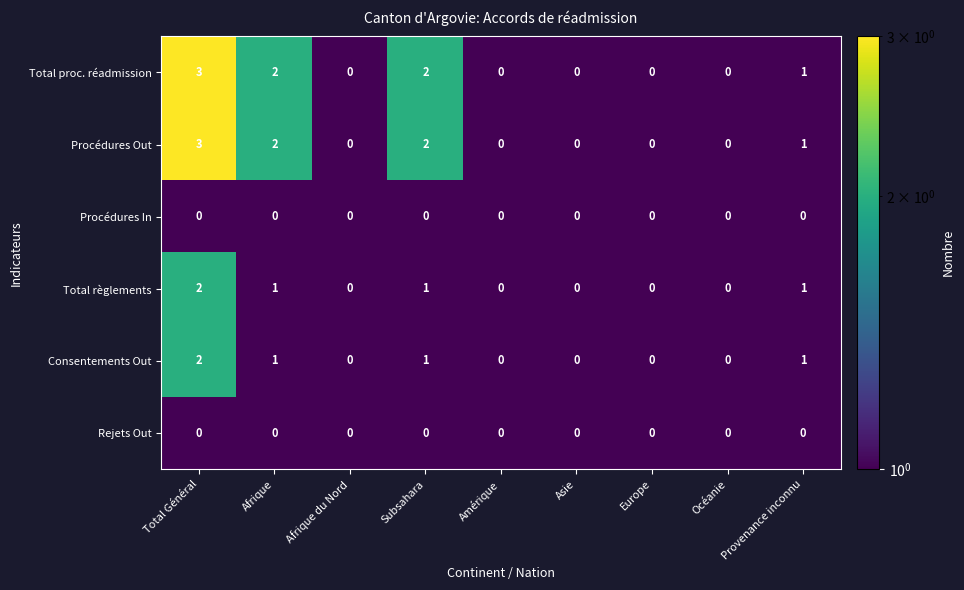

At which label is Total proc. réadmission closest to 1?

Provenance inconnu